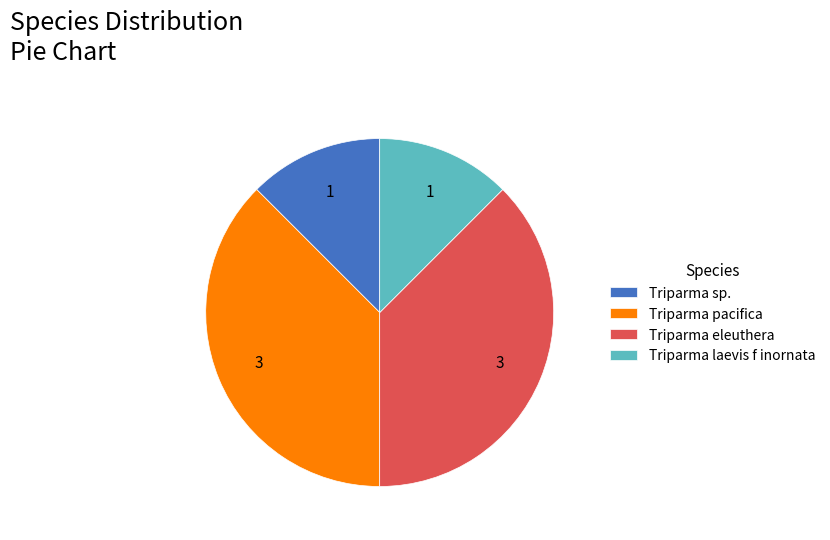

The Triparma pacifica slice represents 38% of the pie. True or false?

True